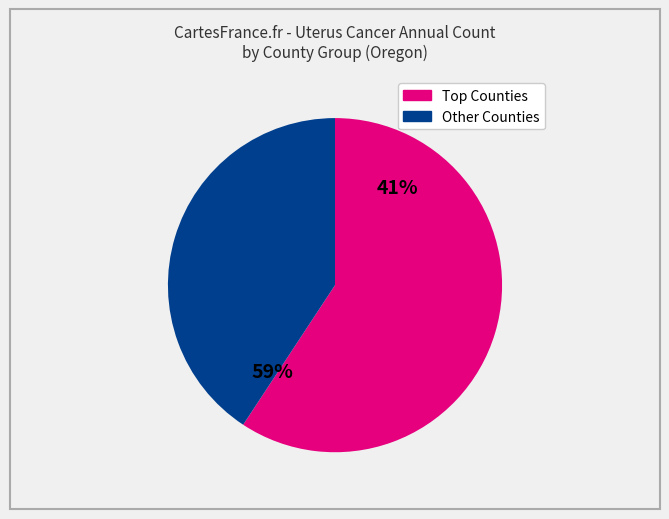

Is there a majority slice in this chart?

Yes